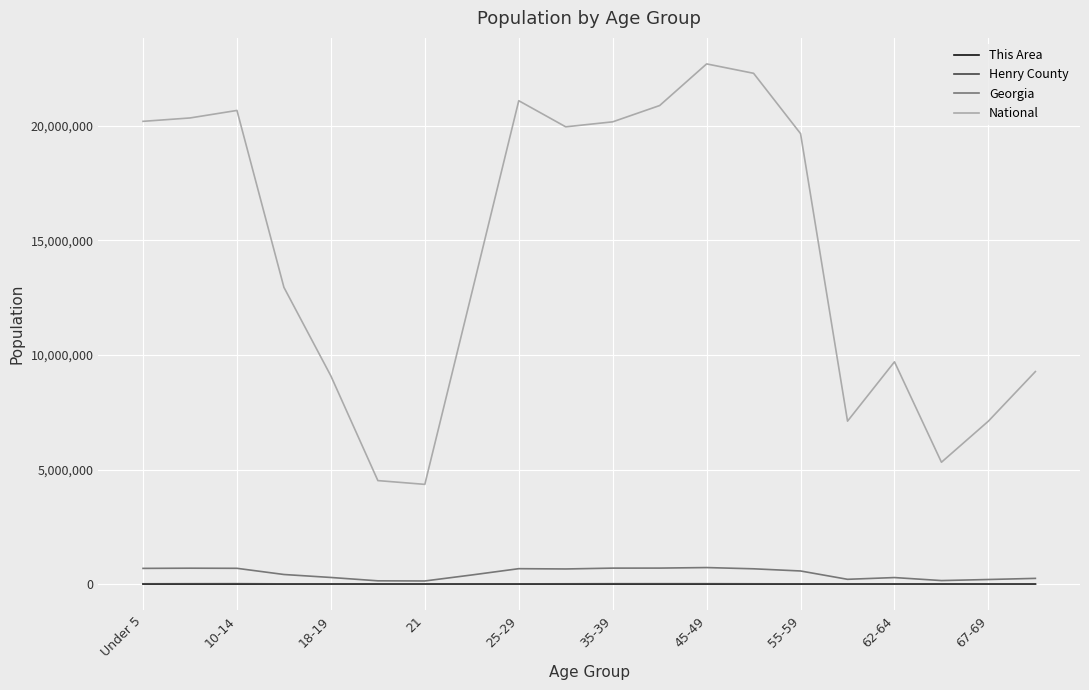

True or false: National and This Area cross at least once.

False